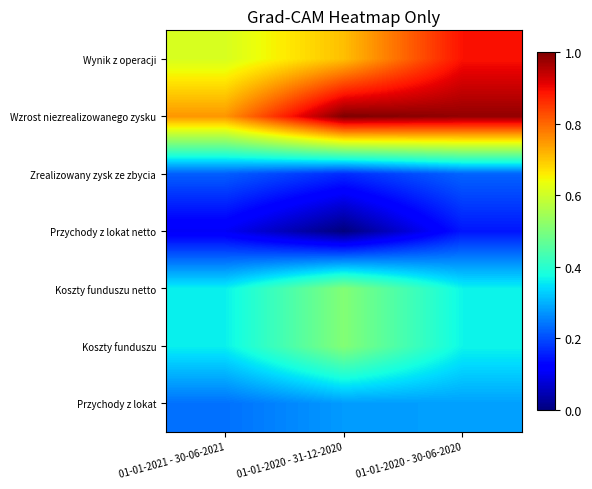

How many data points does each series have?

3